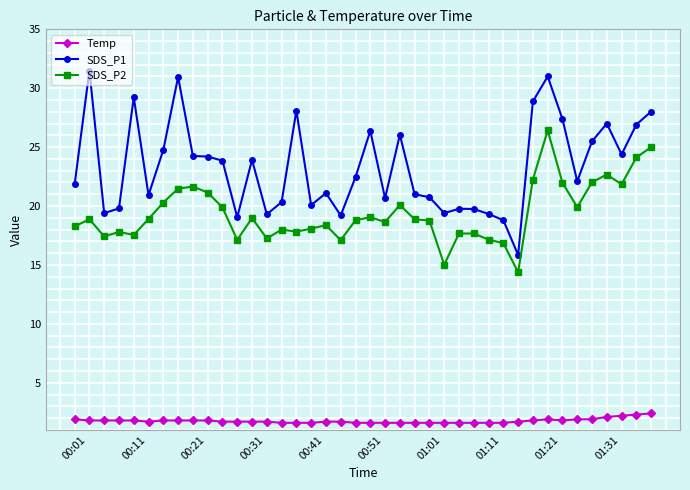

List the series in order of their peak value, highest first.

SDS_P1, SDS_P2, Temp